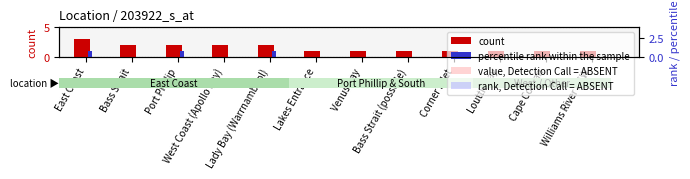

At which category is the sum across all series the highest?

East Coast